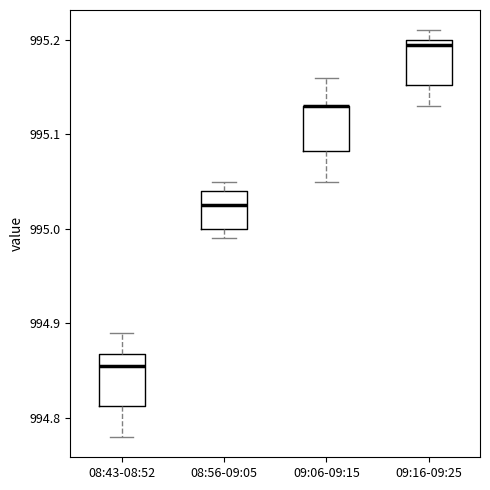

Reading left to right, read every box against the y-axis: the position of its median line, the range the box covers, and the ends of its whiskers. The values are not printed on the chart, so give them approximately, as read against the axis.

08:43-08:52: median 994.86, box 994.81 to 994.87, whiskers 994.78 to 994.89
08:56-09:05: median 995.03, box 995.00 to 995.04, whiskers 994.99 to 995.05
09:06-09:15: median 995.13 (drawn on the box's upper edge), box 995.08 to 995.13, whiskers 995.05 to 995.16
09:16-09:25: median 995.20 (just below the box's upper edge), box 995.15 to 995.20, whiskers 995.13 to 995.21